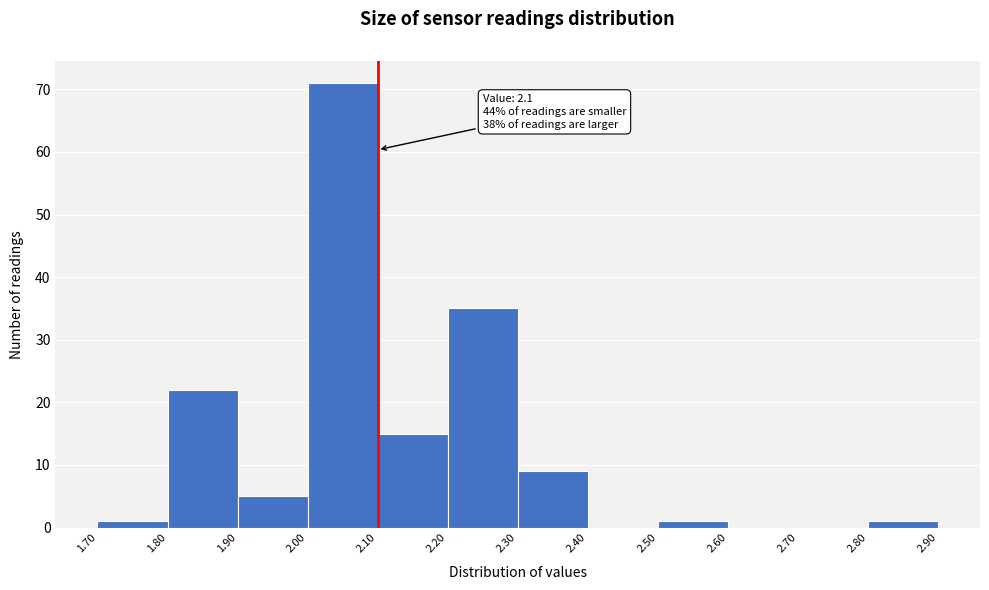

Which range on the x-axis has the tallest bar?

2.00 to 2.10